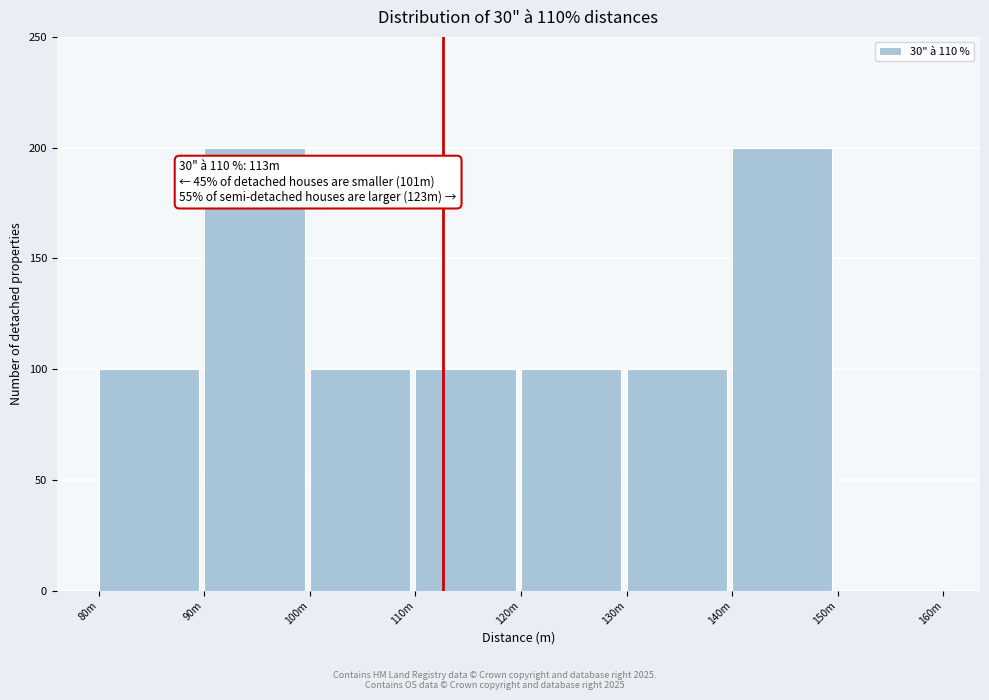

Reading left to right, what are all the values shown in this chart?

80m=100	90m=200	100m=100	110m=100	120m=100	130m=100	140m=200	150m=0